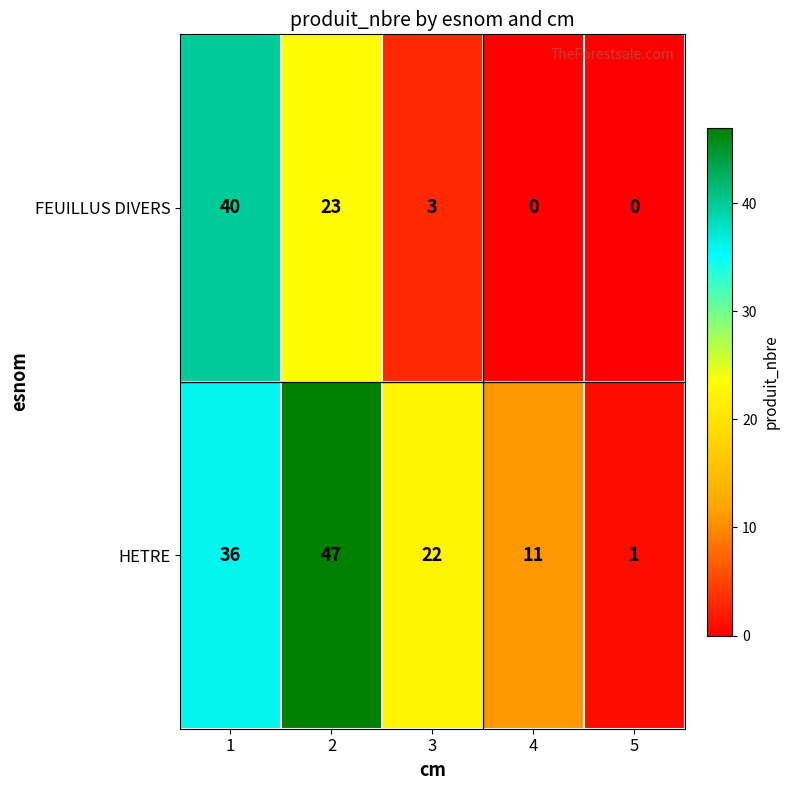

Between 2 and 4, which series saw the biggest shift?

HETRE